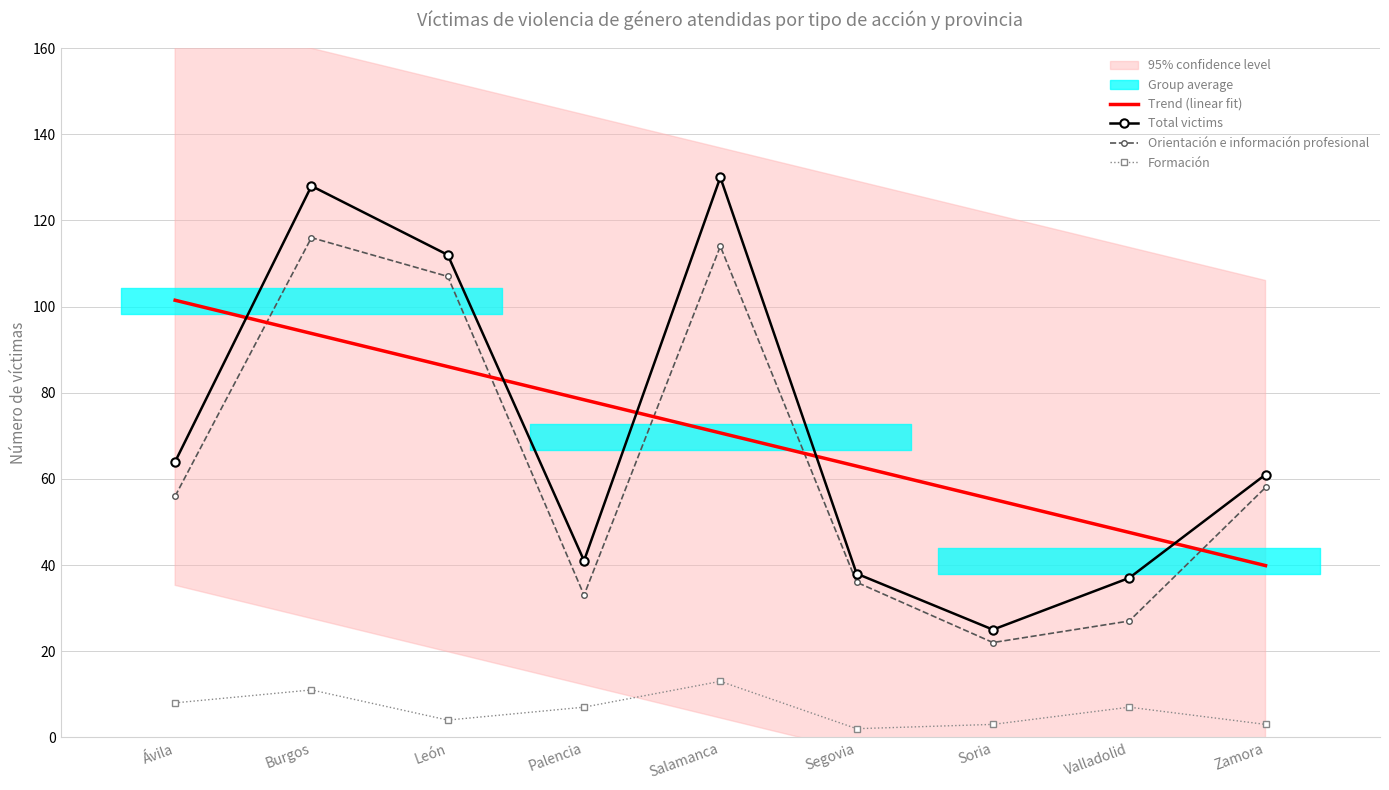

What is the lowest value of the Orientación e información profesional series?

22.0